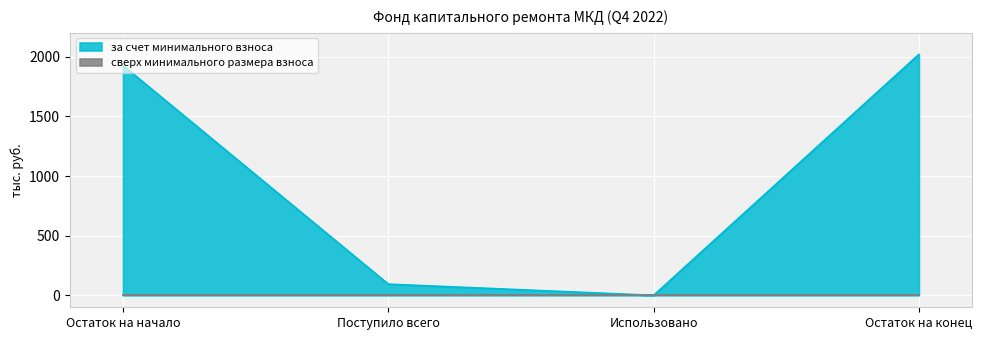

Reading right to left, transcribe all the data shown in this chart.

2020.0	0.0	93.9	1926.1